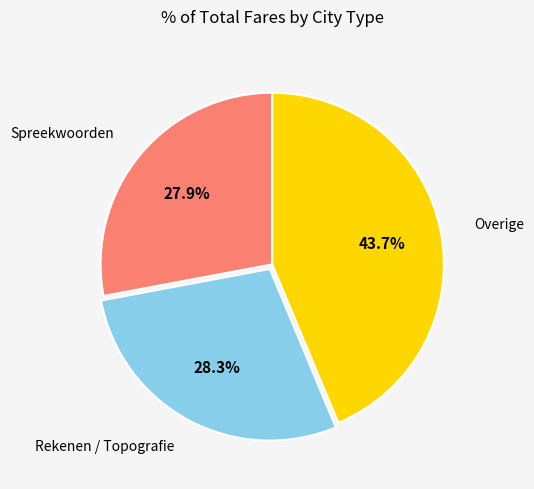

Count the number of slices in the pie.

3